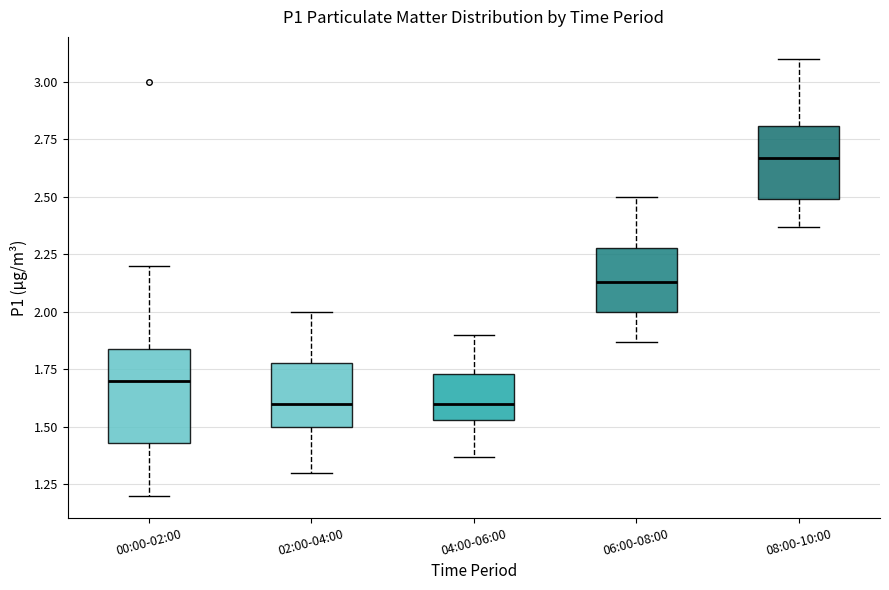

Which box is the tallest, from its lower edge to its upper edge?

00:00-02:00